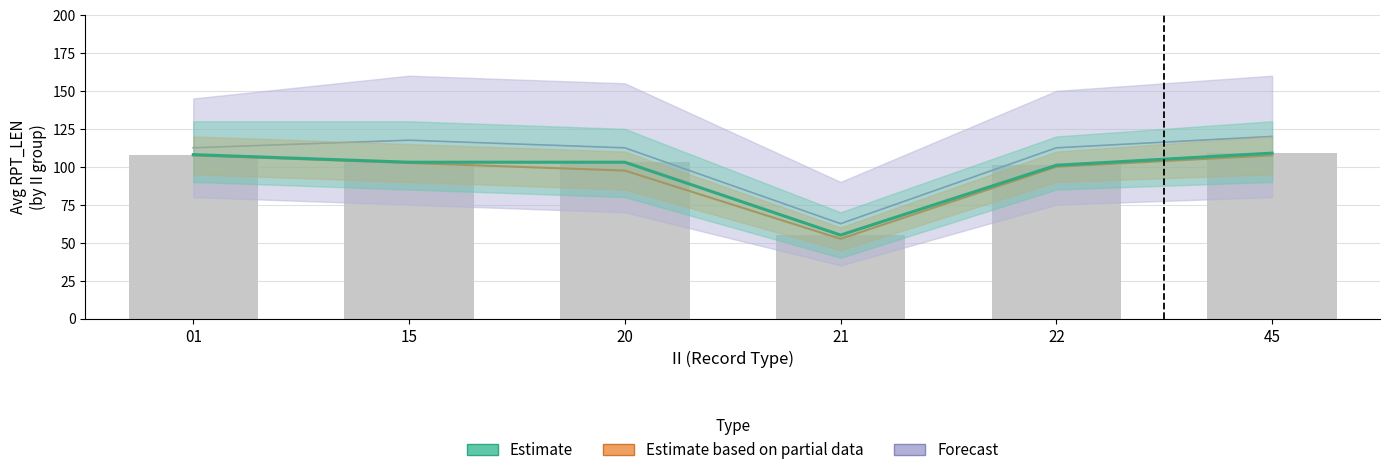

What is the difference between the values at 15 and 22?

2